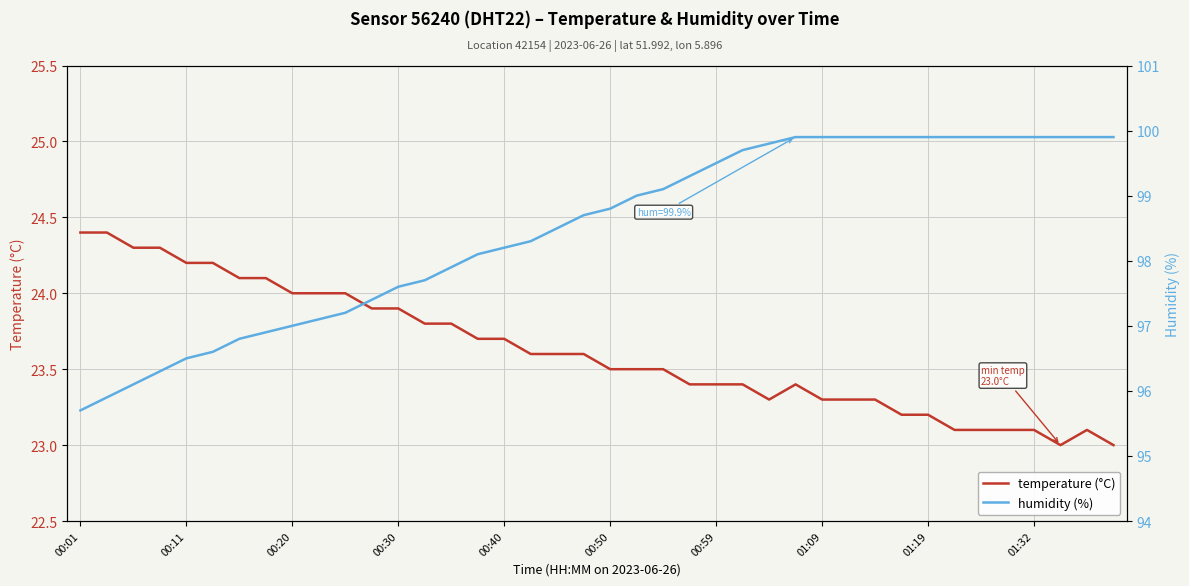

Between 11 and 37, which series saw the biggest shift?

humidity